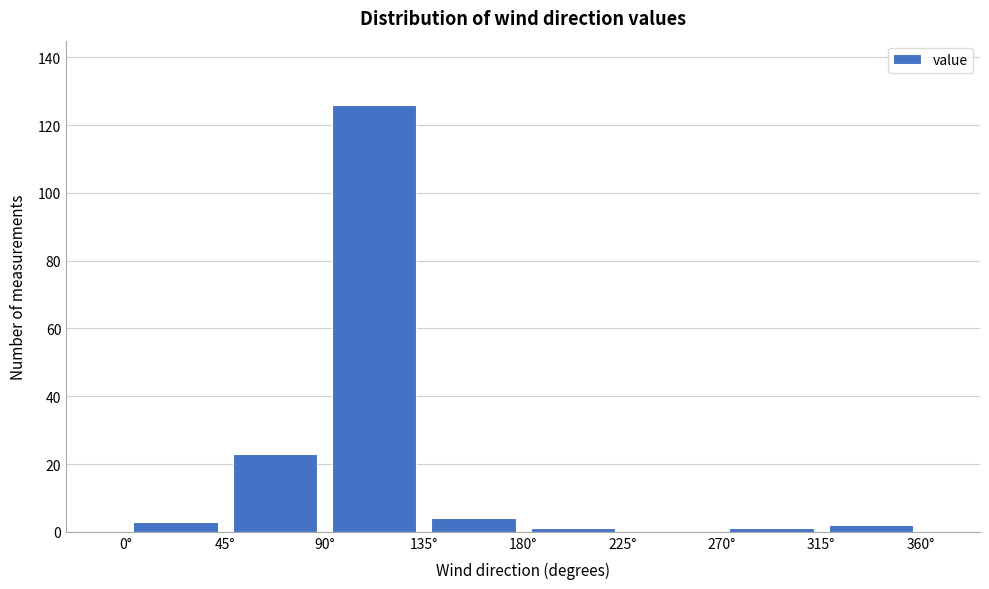

Reading left to right, transcribe this chart: for each bar, give the range it covers on the x-axis and its height. The values are not printed on the chart, so give them approximately, as read against the axis.

0 to 45: 4
45 to 90: 24
90 to 135: 126
135 to 180: 4
180 to 225: under 2
225 to 270: 0
270 to 315: under 2
315 to 360: 2